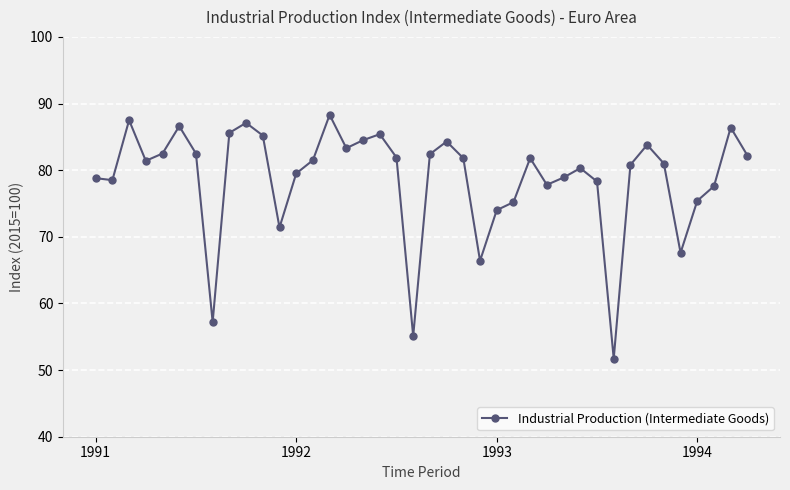

What is the sum of all values?

3151.5